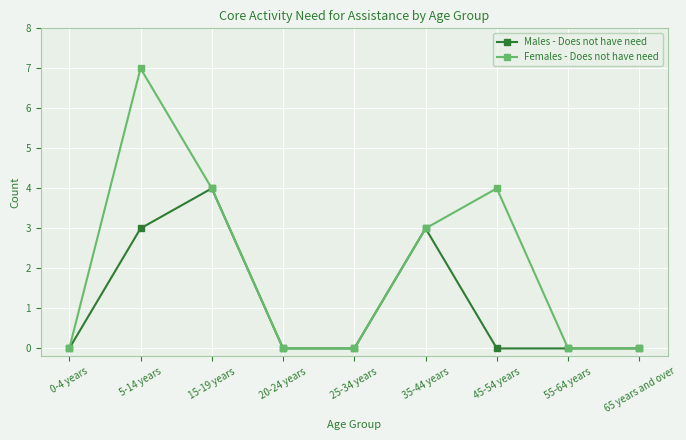

List the series in order of their overall mean, highest first.

Females - Does not have need, Males - Does not have need